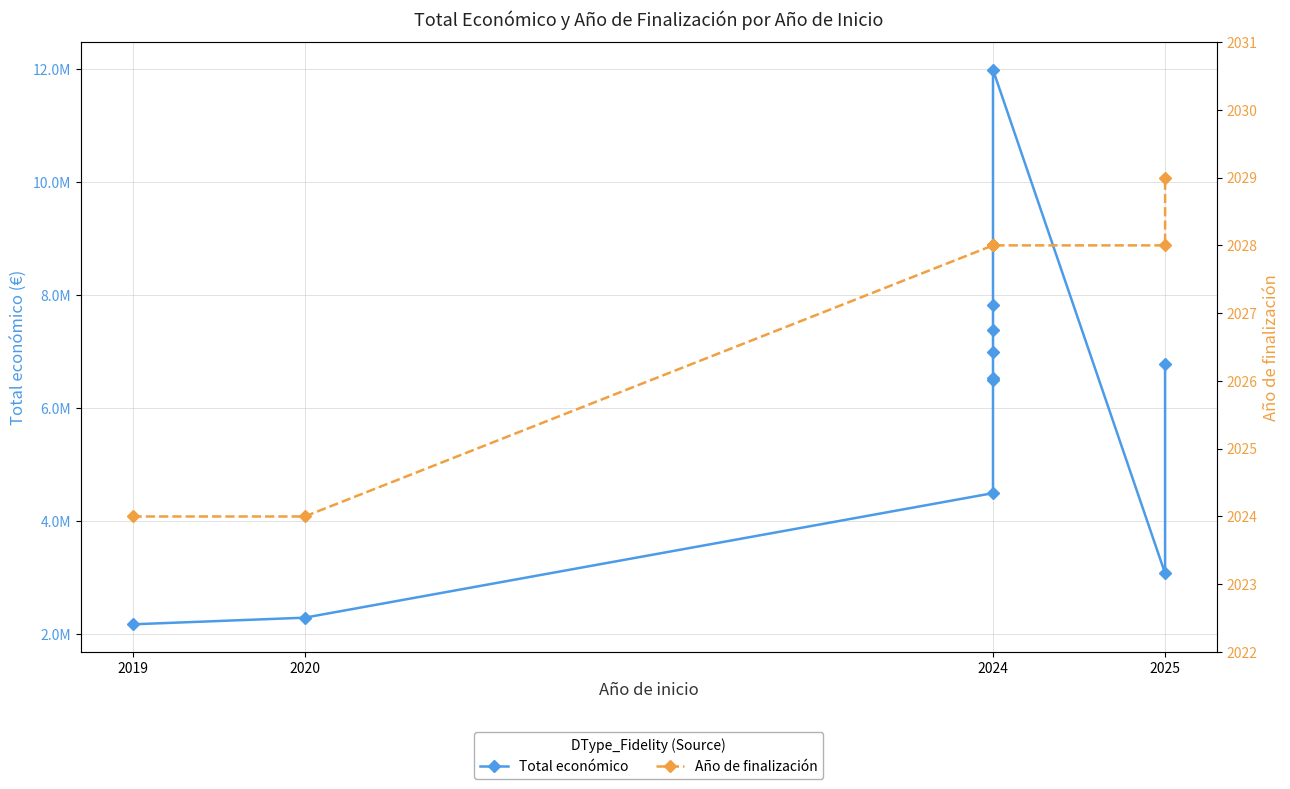

At which category does the chart reach its minimum across all series?

2019